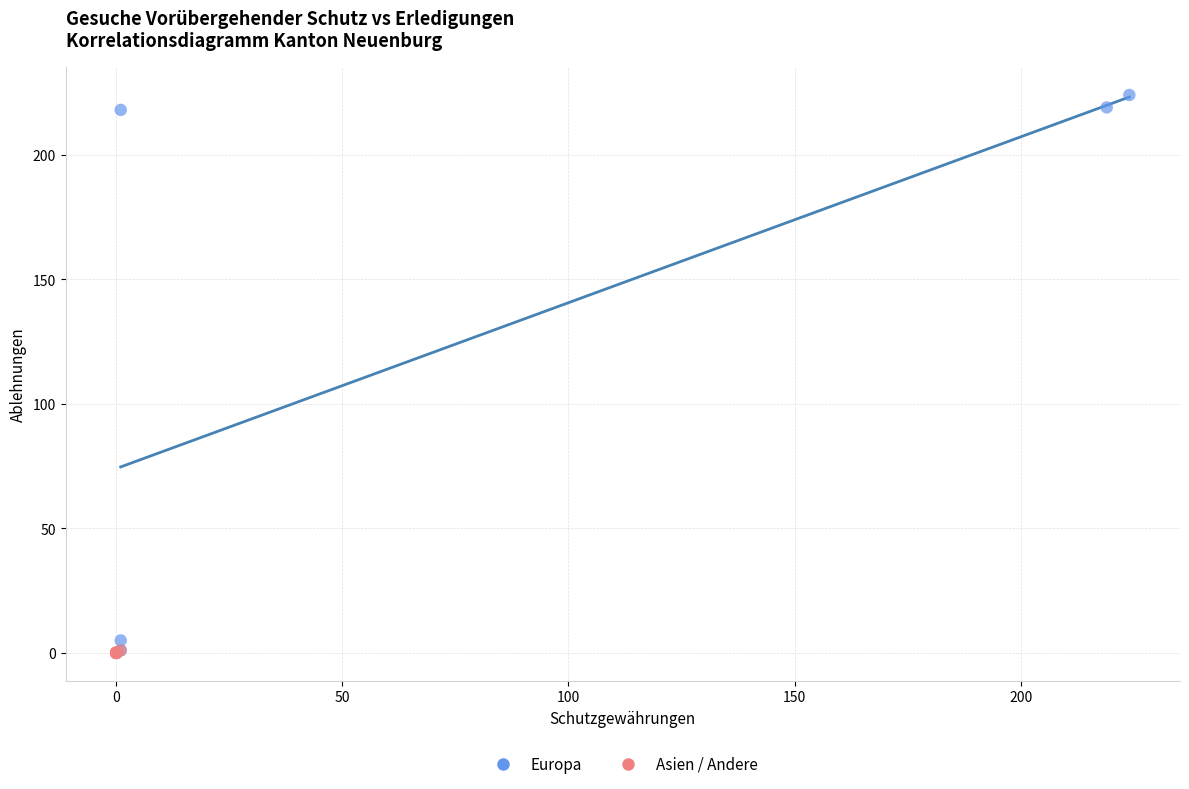

Which series contains the highest Y value?

Europa